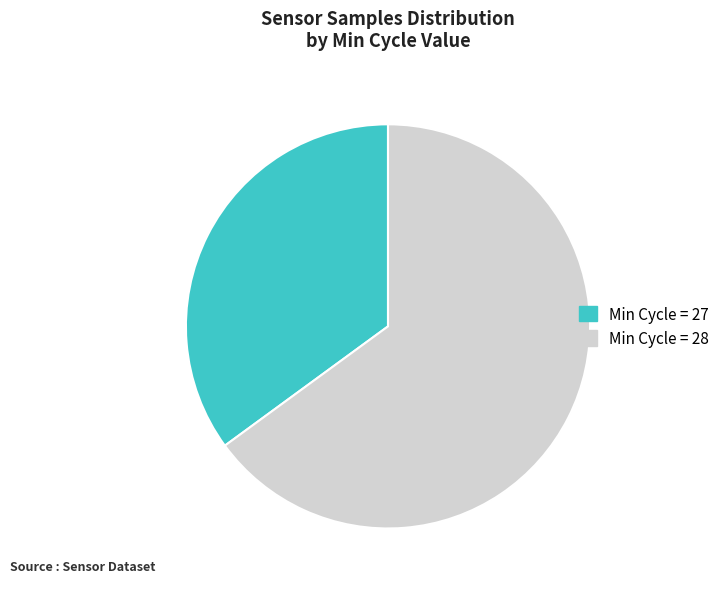

Does any single category account for the majority?

Yes